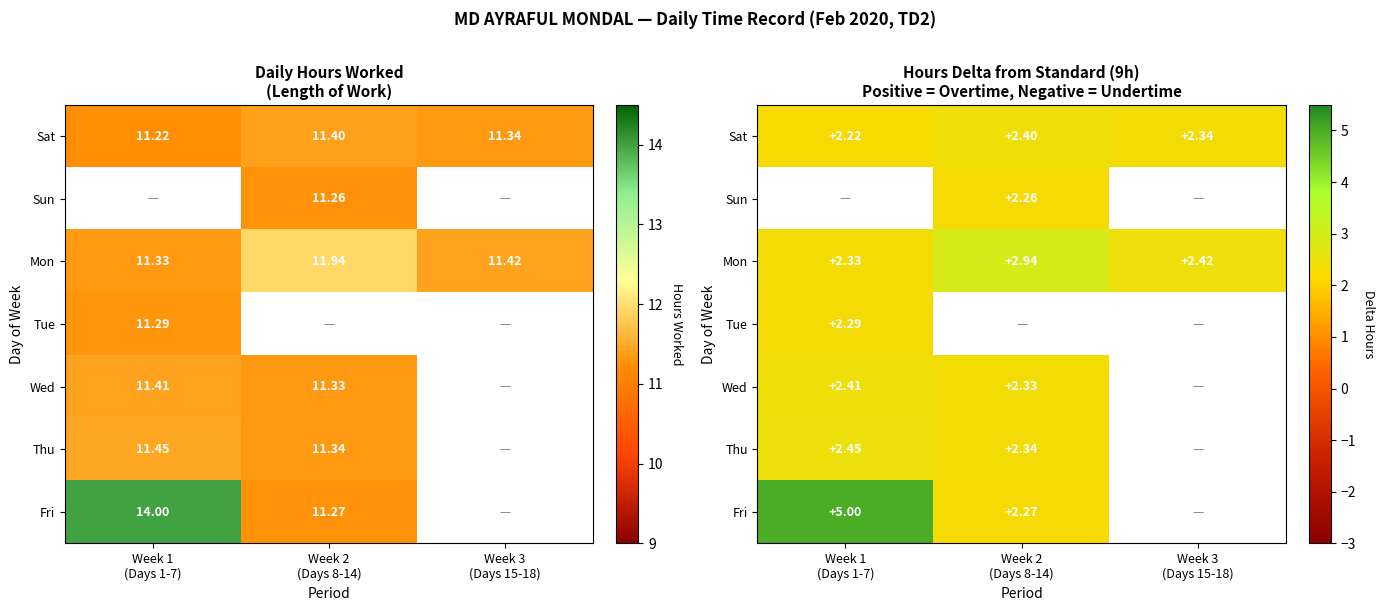

What is the approximate value of Thu at Week 2 (Days 8-14)?

2.3